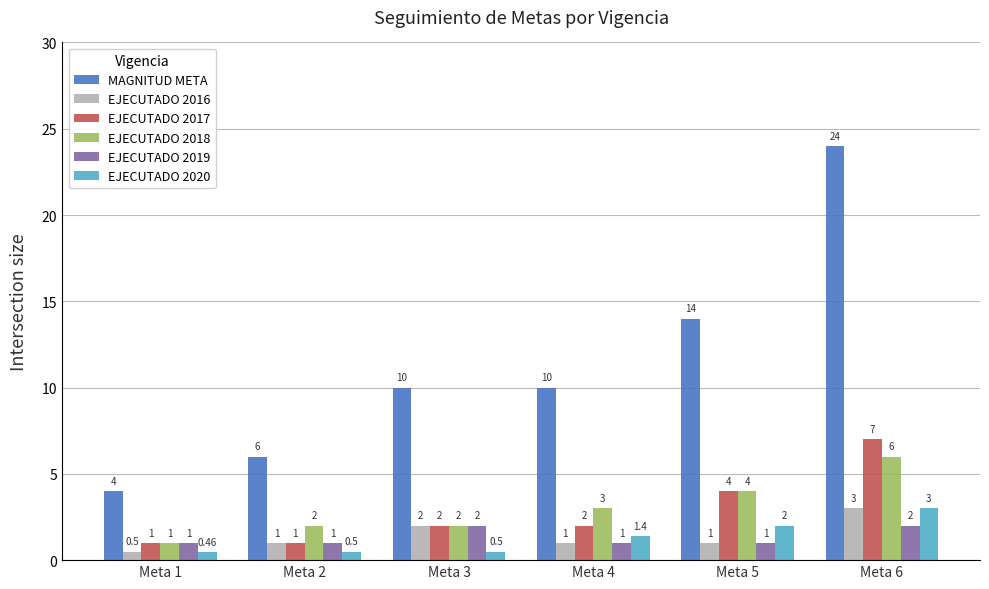

What is the minimum value shown in the chart?

0.5